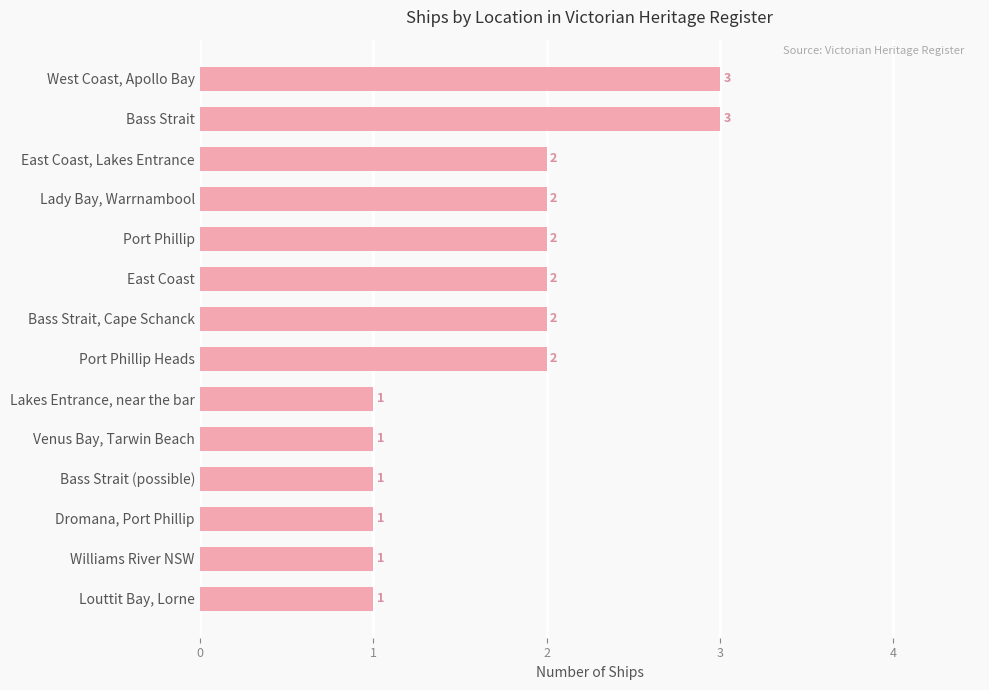

What is the sum of the values at Venus Bay, Tarwin Beach and East Coast?

3